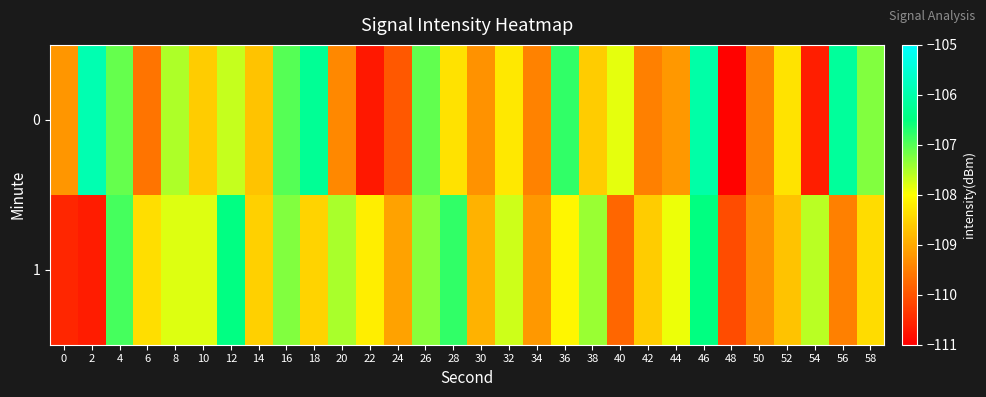

How many series are shown in this chart?

2